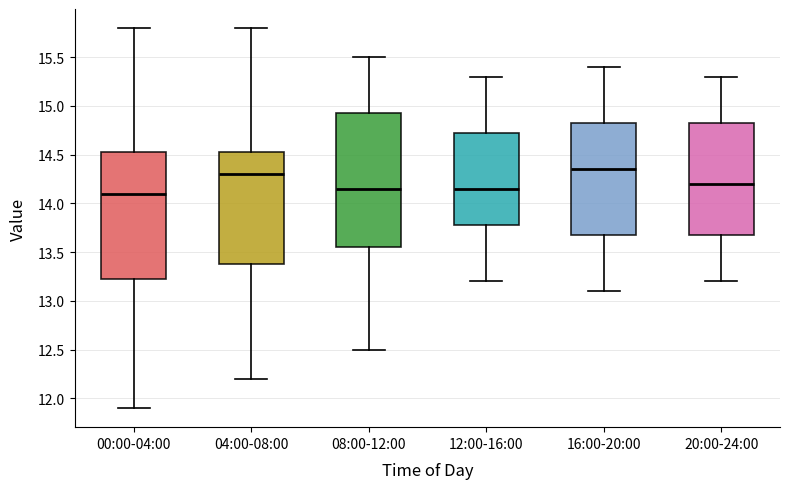

Where does the upper whisker of the box for 00:00-04:00 end on the y-axis? The values are not printed on the chart, so give them approximately, as read against the axis.

15.80